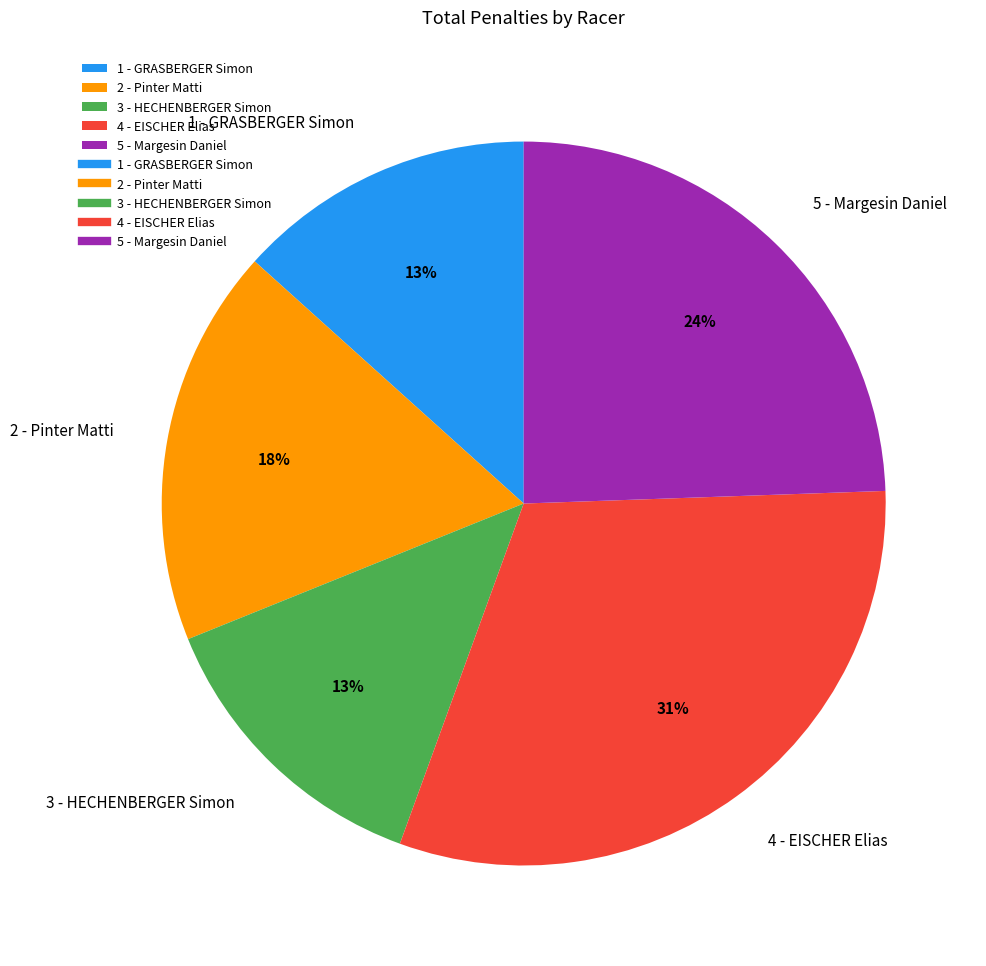

Does 1 - GRASBERGER Simon account for over 50% of the chart?

No